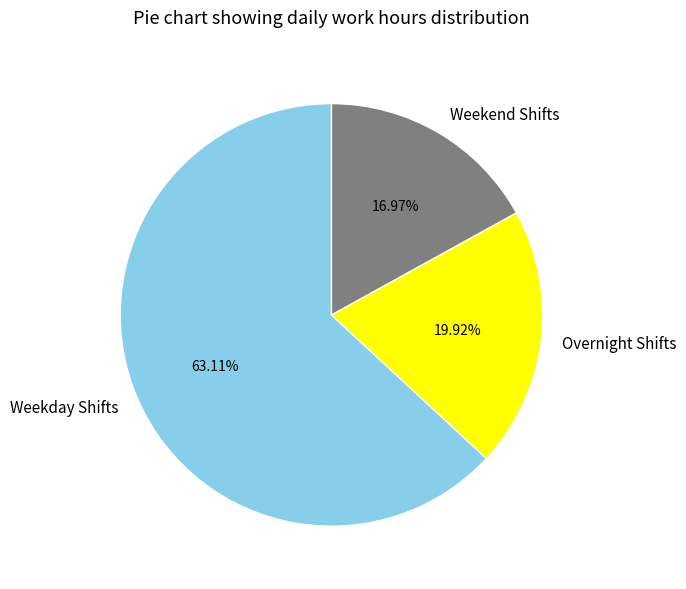

What is the smallest slice in the pie chart?

Weekend Shifts